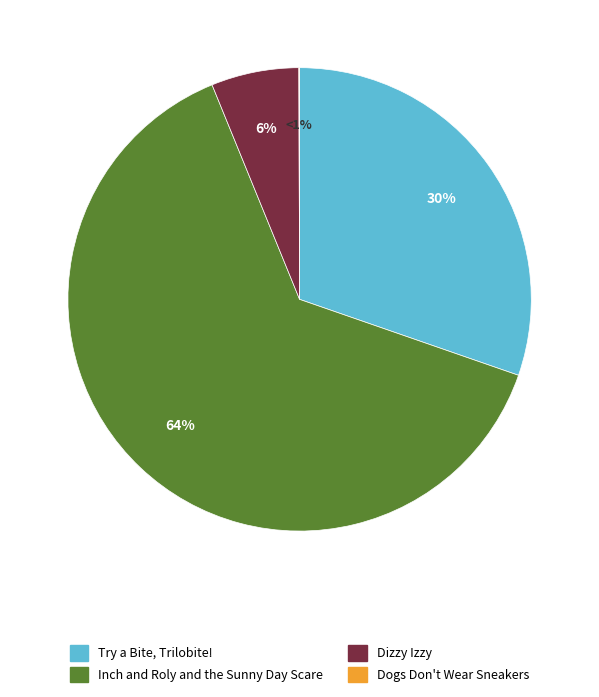

Is there a majority slice in this chart?

Yes